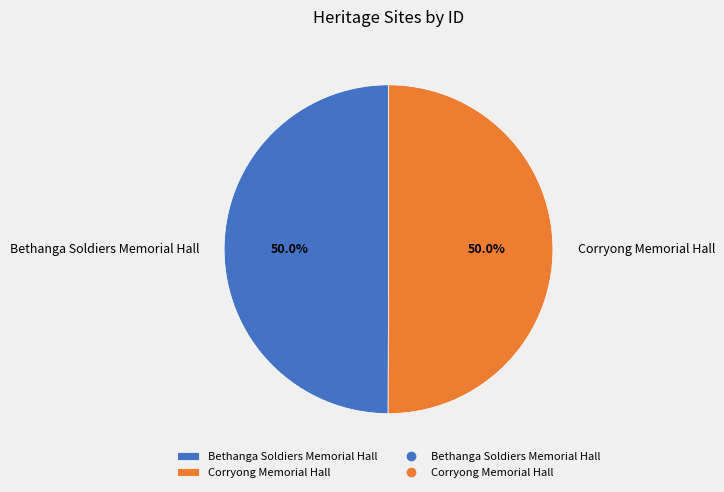

Approximately how many times larger is the value at Corryong Memorial Hall compared to Bethanga Soldiers Memorial Hall?

1.0